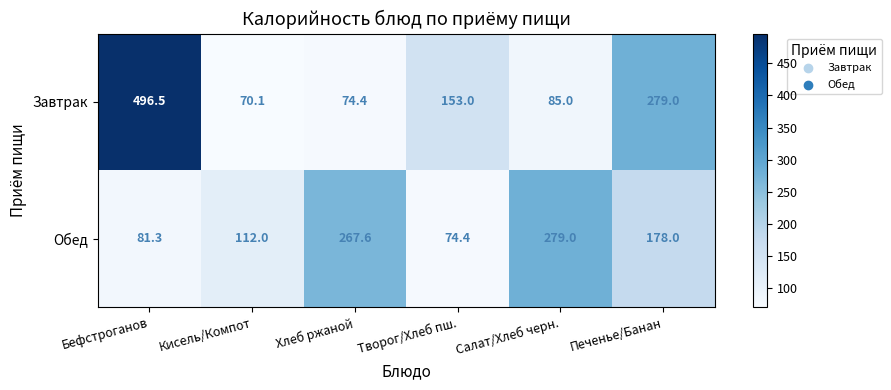

How many data points in Обед are less than 178?

3